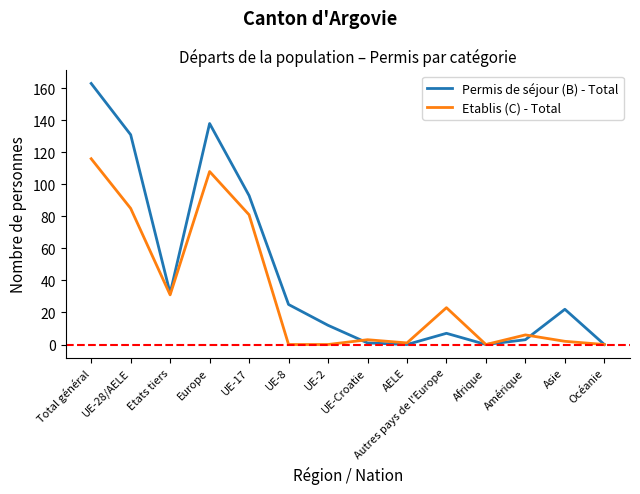

Rank the series at UE-17 from lowest to highest value.

Etablis (C) - Total, Permis de séjour (B) - Total